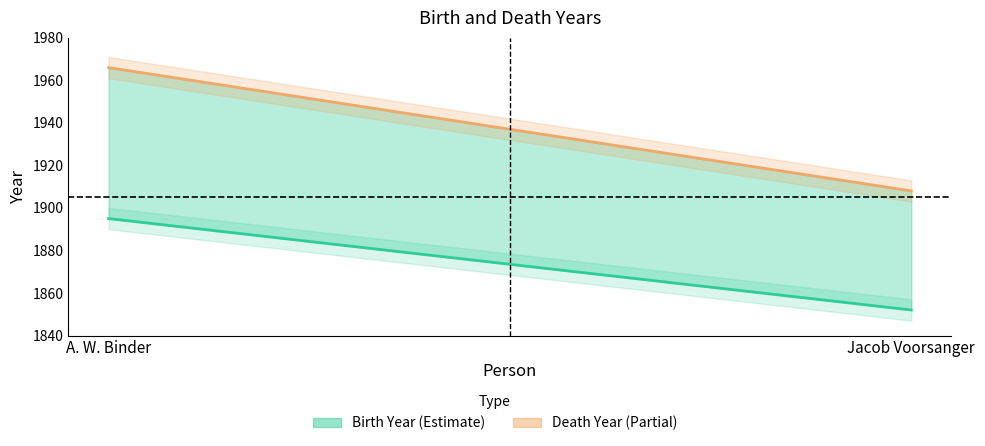

Rank the series at Jacob Voorsanger from lowest to highest value.

Birth Year, Death Year Line